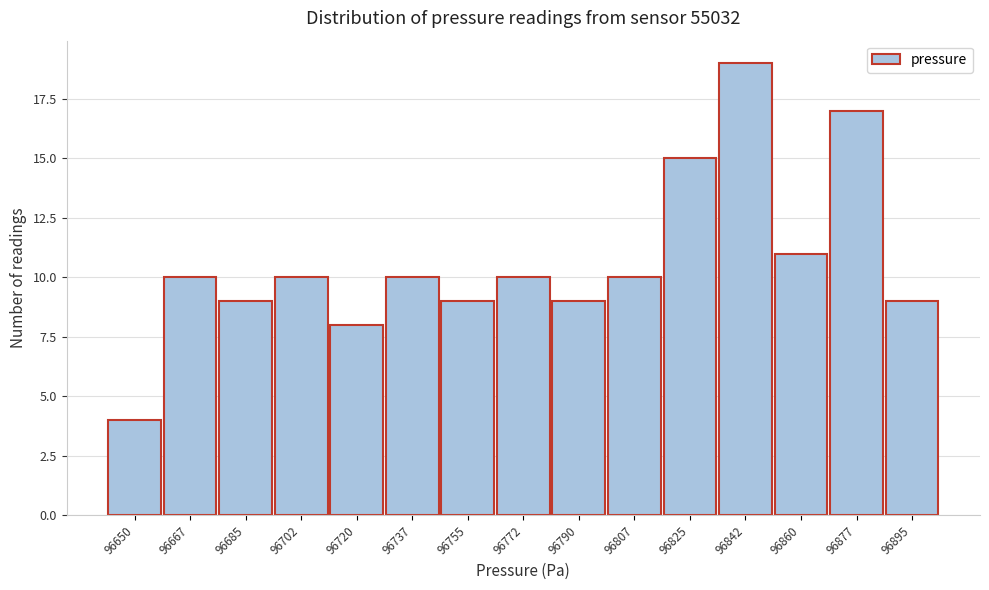

Reading left to right, what are all the values shown in this chart?

4	10	9	10	8	10	9	10	9	10	15	19	11	17	9